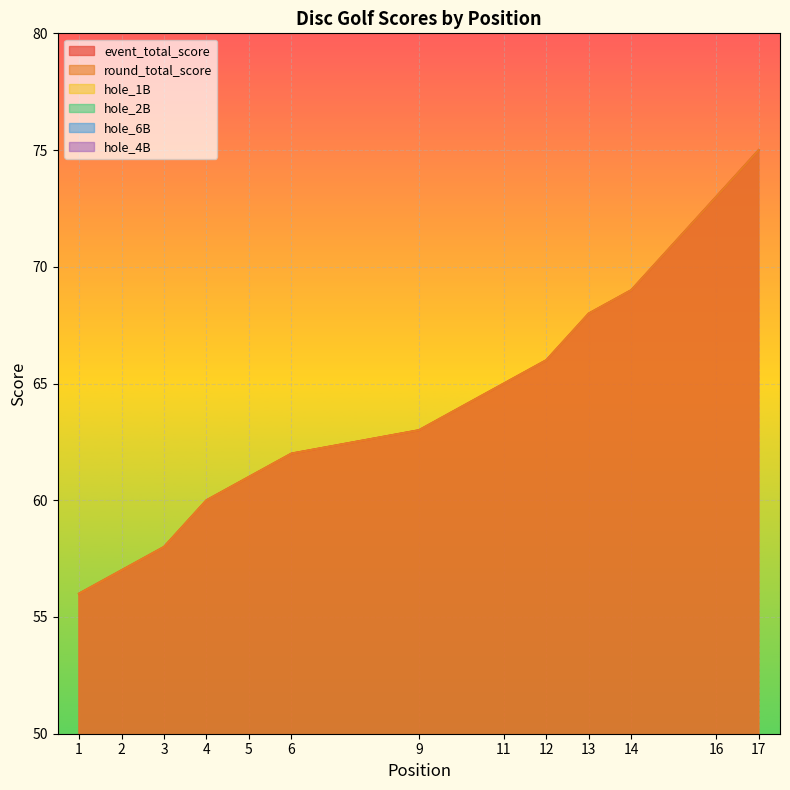

Reading left to right, extract all data points from this chart.

event_total_score: 1=56	2=57	3=58	4=60	5=61	6=62	6=62	6=62	9=63	9=63	11=65	12=66	13=68	14=69	14=69	16=73	17=75
round_total_score: 1=56	2=57	3=58	4=60	5=61	6=62	6=62	6=62	9=63	9=63	11=65	12=66	13=68	14=69	14=69	16=73	17=75
hole_1B: 1=2	2=2	3=3	4=2	5=3	6=3	6=4	6=3	9=3	9=3	11=4	12=6	13=4	14=2	14=3	16=5	17=3
hole_2B: 1=4	2=3	3=3	4=5	5=4	6=3	6=6	6=4	9=4	9=3	11=4	12=4	13=5	14=4	14=5	16=5	17=7
hole_6B: 1=4	2=4	3=5	4=5	5=4	6=7	6=4	6=4	9=4	9=4	11=6	12=4	13=3	14=5	14=5	16=6	17=6
hole_4B: 1=4	2=4	3=3	4=4	5=4	6=3	6=4	6=4	9=5	9=5	11=3	12=4	13=4	14=6	14=3	16=4	17=4